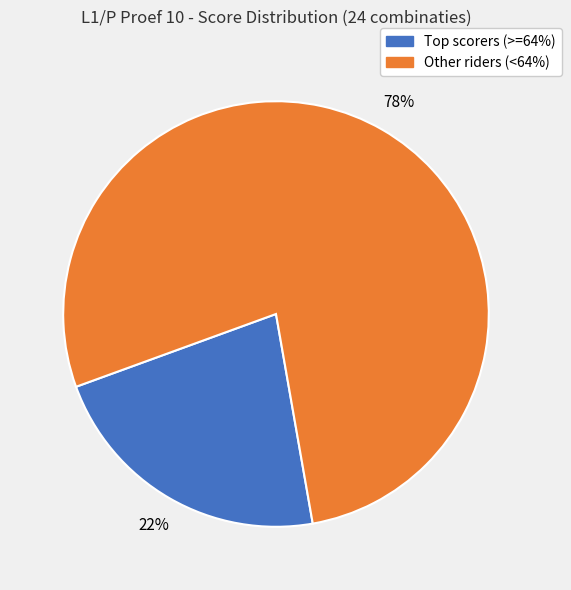

Does any single category account for the majority?

Yes